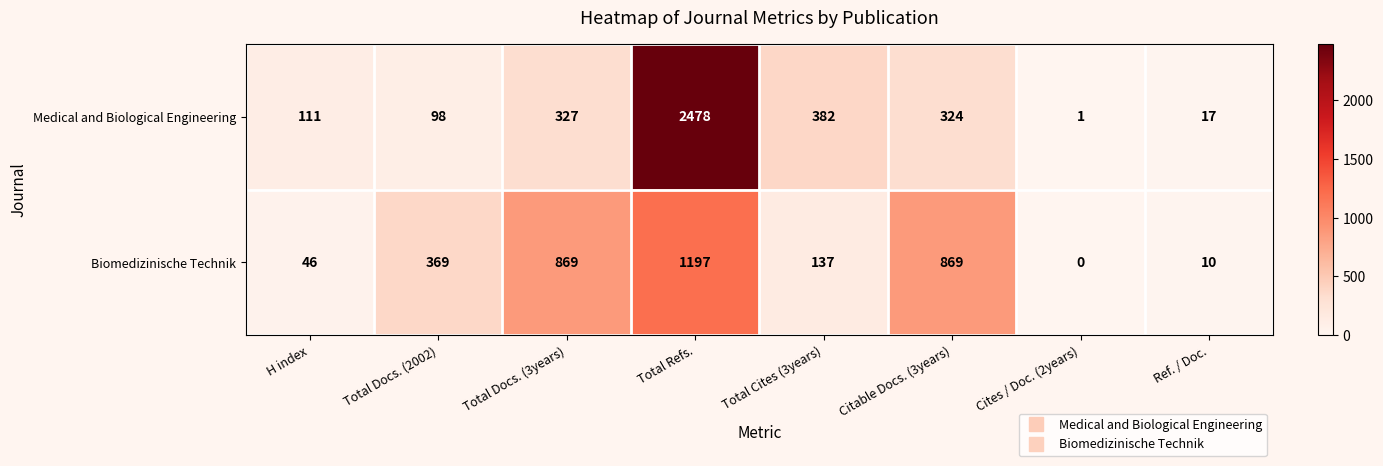

Reading left to right, what are all the values shown in this chart?

Medical and Biological Engineering: 111	98	327	2478	382	324	1	17
Biomedizinische Technik: 46	369	869	1197	137	869	0	10